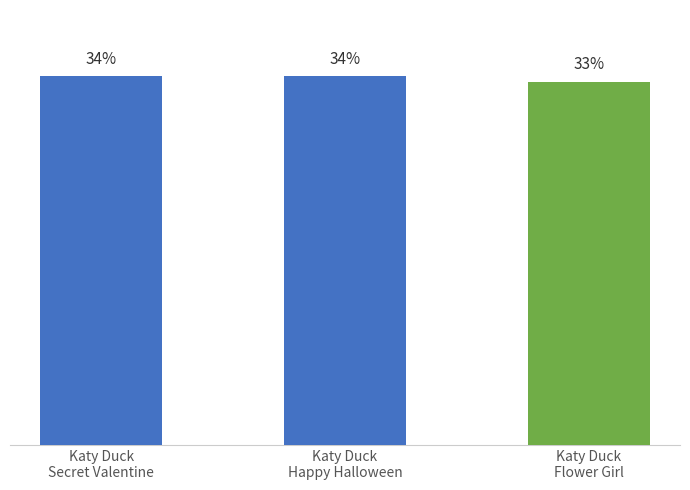

Does the chart contain any negative values?

No